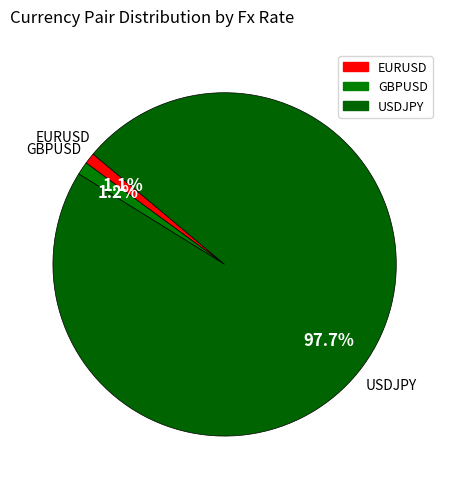

To the nearest percent, what is the difference between the GBPUSD and USDJPY slice percentages?

96%